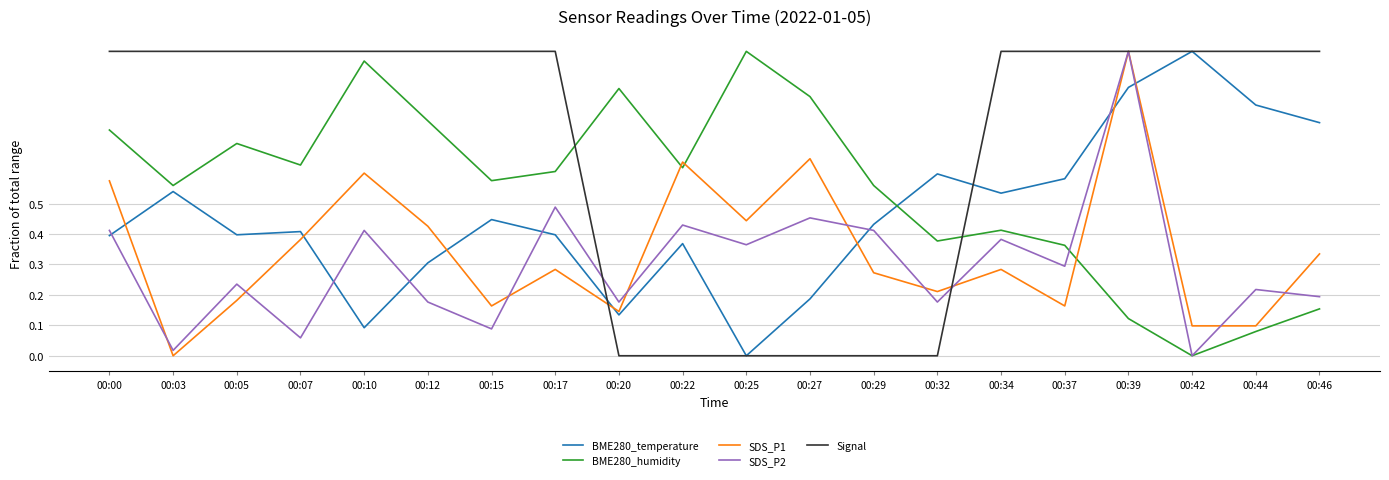

Between which two adjacent categories do SDS_P1 and BME280_temperature first intersect?

00:00 and 00:03